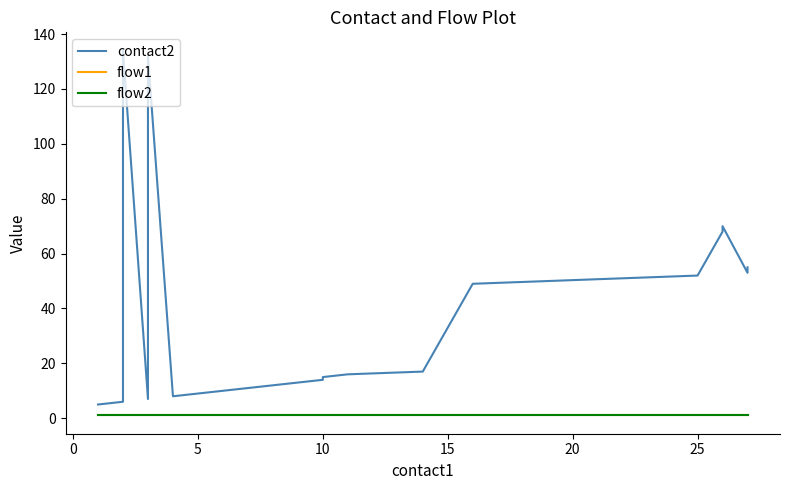

How many lines are shown in the chart?

3